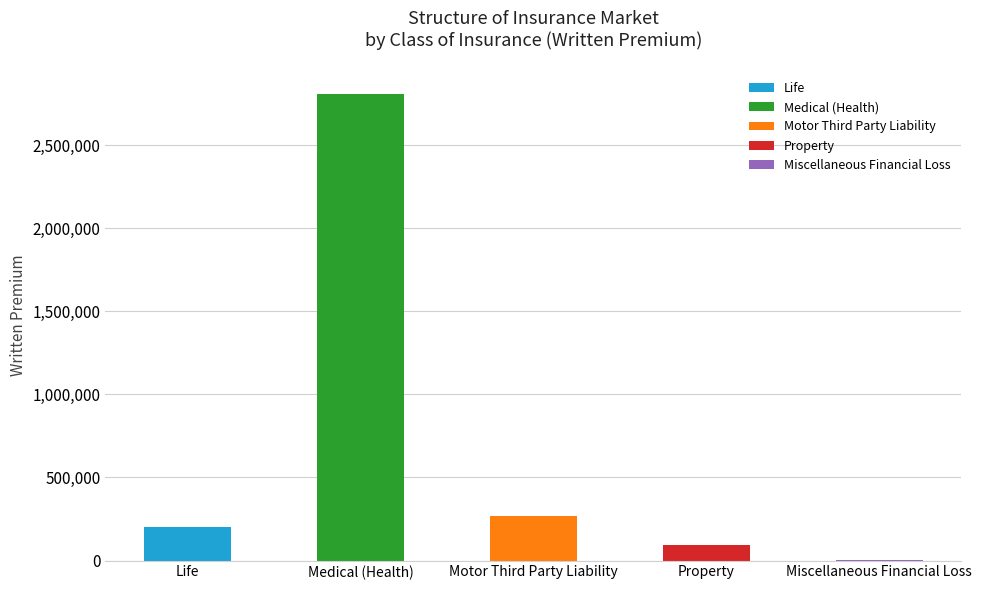

What is the sum of the values at Life and Medical (Health)?

3008183.2